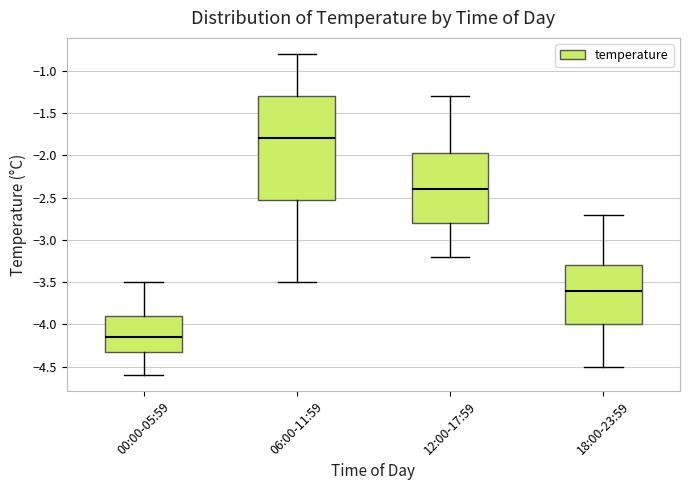

Where does the median line of the box for 00:00-05:59 sit on the y-axis? The values are not printed on the chart, so give them approximately, as read against the axis.

-4.15